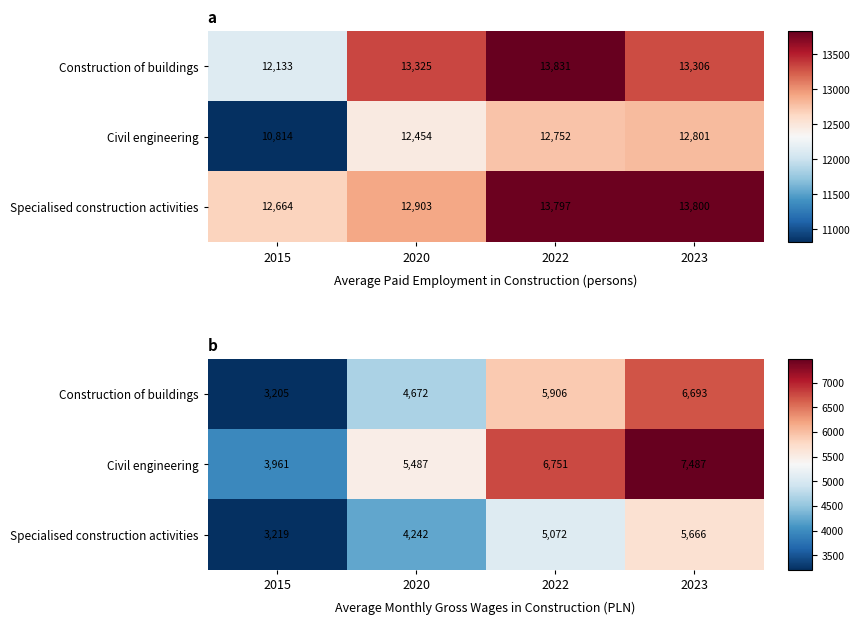

At which label is Civil engineering closest to 5724?

2020